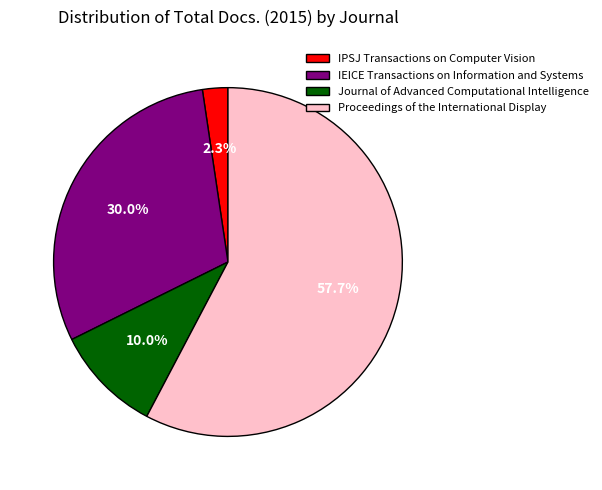

Which slice is the smallest?

IPSJ Transactions on Computer Vision